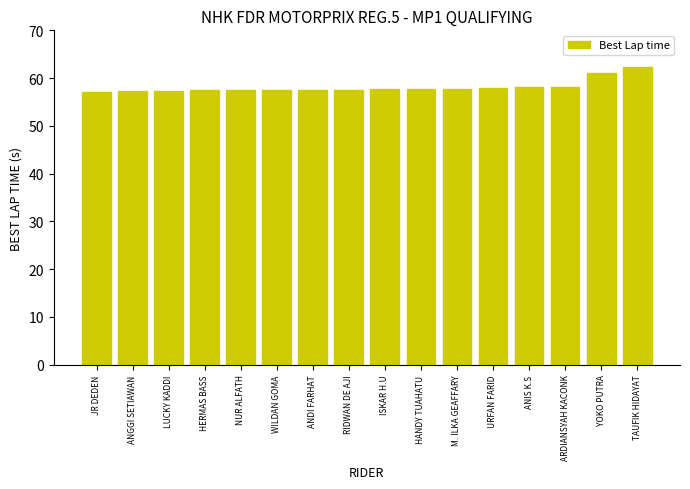

What is the sum of the values at YOKO PUTRA and LUCKY KADDI?

118.4